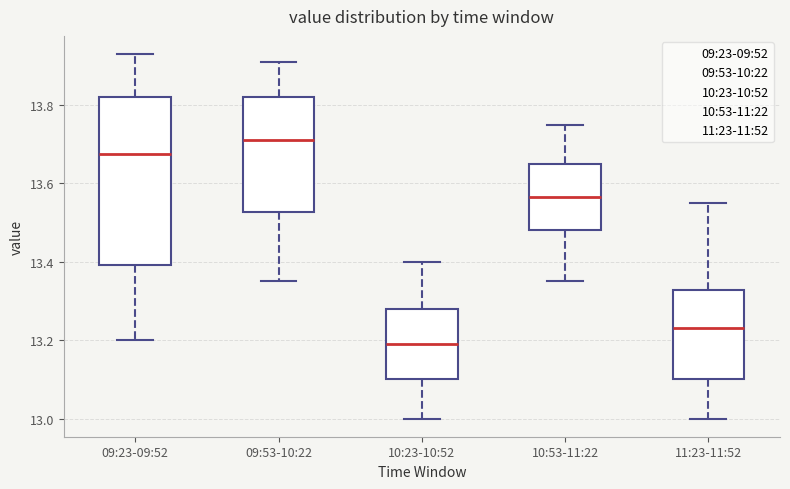

Reading left to right, transcribe this box plot: for each box, give where its median line is, the range the box spans, and where its two whiskers end, as read against the y-axis. The values are not printed on the chart, so give them approximately, as read against the axis.

09:23-09:52: median 13.68, box 13.40 to 13.82, whiskers 13.20 to 13.94
09:53-10:22: median 13.72, box 13.52 to 13.82, whiskers 13.36 to 13.92
10:23-10:52: median 13.20, box 13.10 to 13.28, whiskers 13.00 to 13.40
10:53-11:22: median 13.56, box 13.48 to 13.66, whiskers 13.36 to 13.76
11:23-11:52: median 13.24, box 13.10 to 13.32, whiskers 13.00 to 13.56